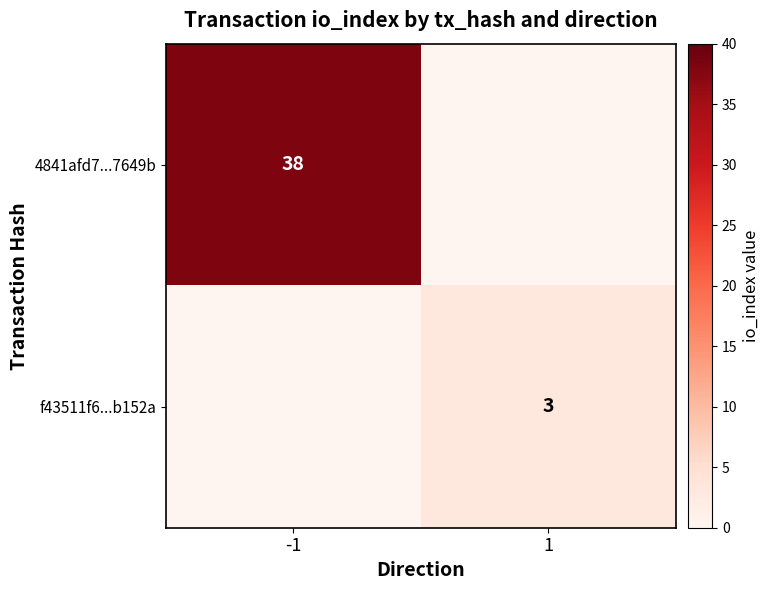

Is the value of f43511f6...b152a at 1 greater than the value of 4841afd7...7649b at -1?

No